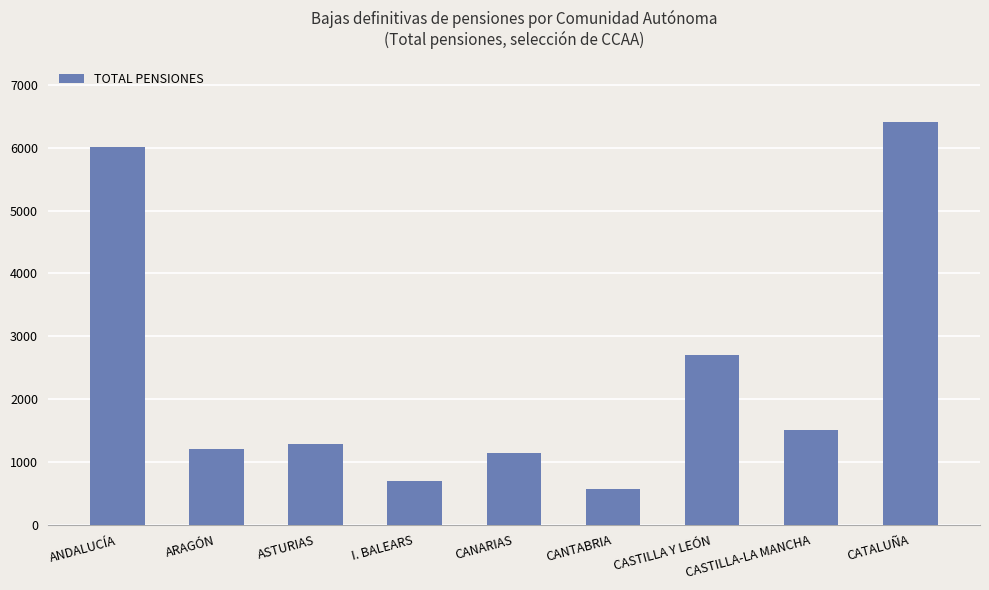

What is the greatest value displayed?

6411